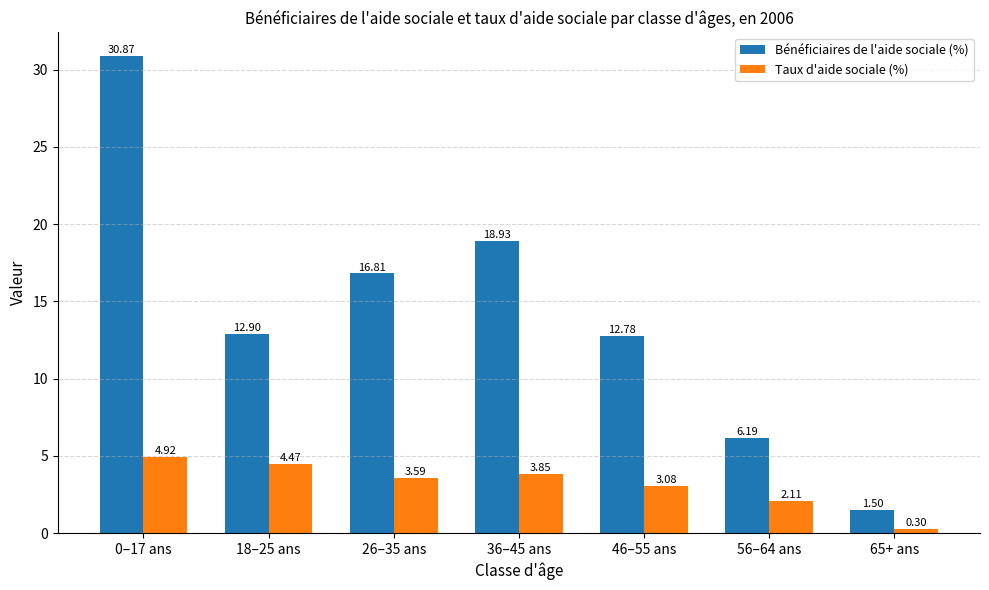

What position from the right is 18–25 ans?

6